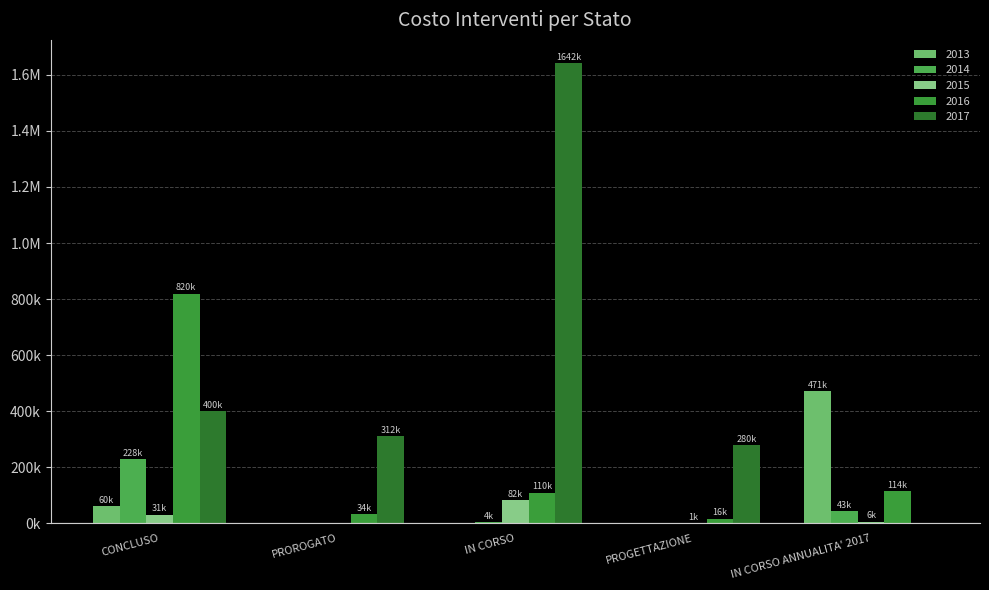

What is the difference between the second highest and minimum values in the 2013 series?

60464.6